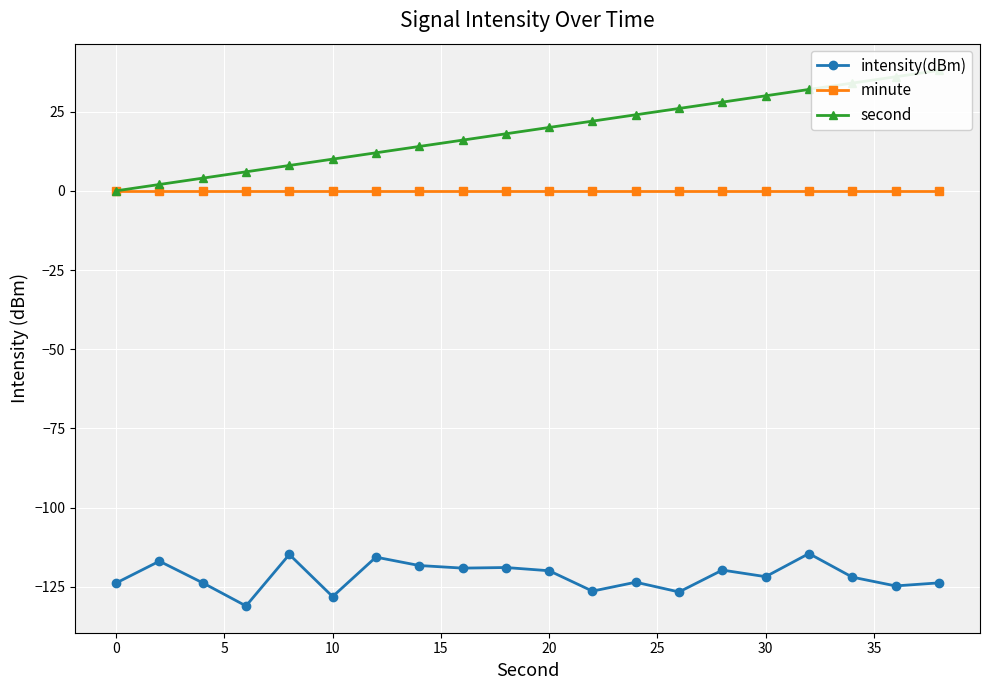

What is the value of the intensity(dBm) point at the 18th from the left?

-121.9